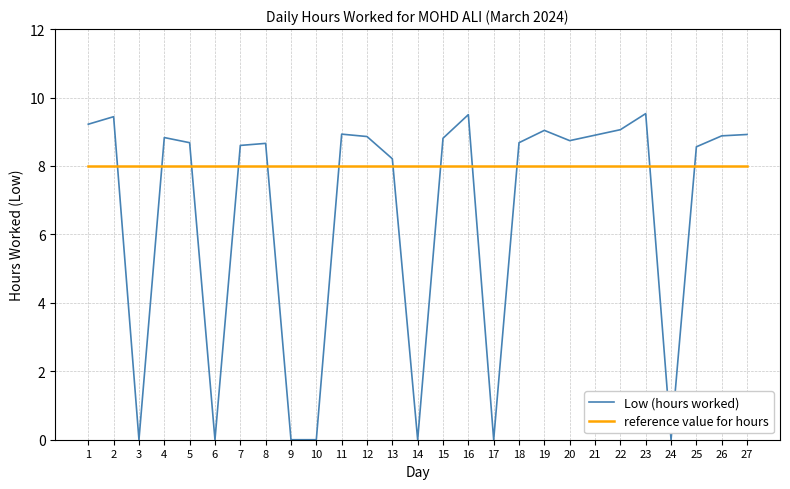

Which series has the largest range (max minus min)?

Low (hours worked)